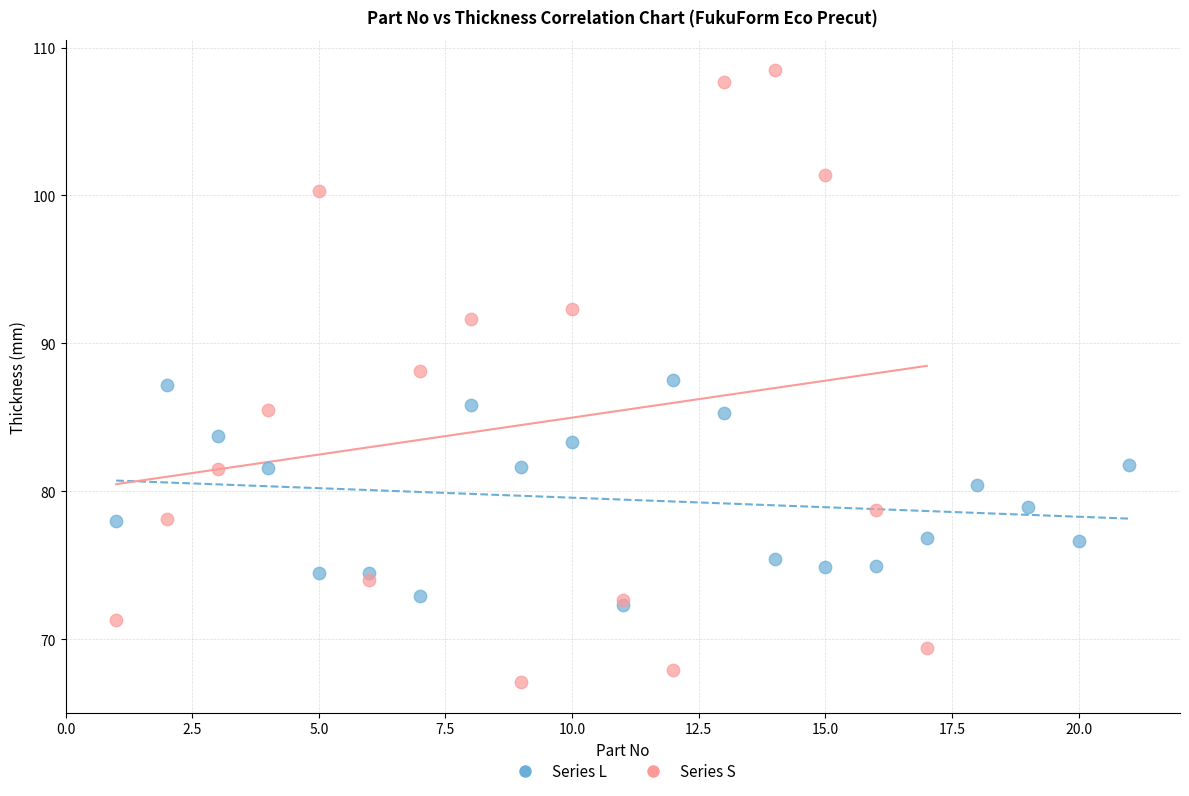

Which series contains the highest Y value?

Series S